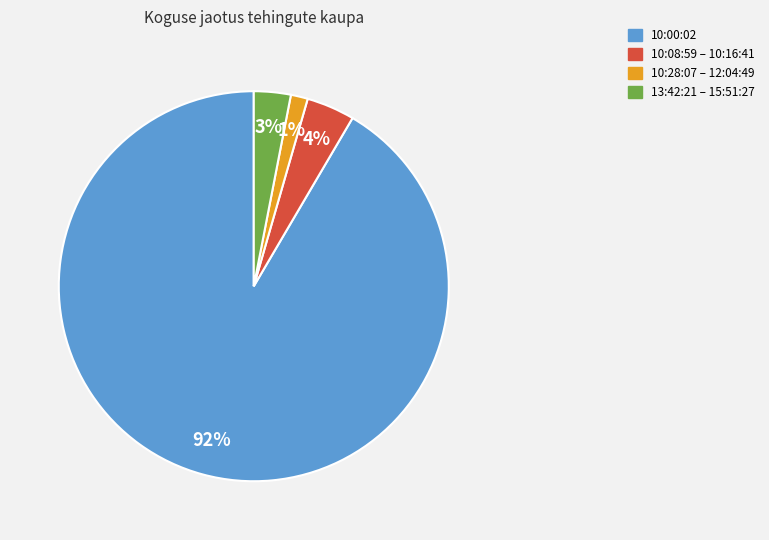

Is there any slice that represents more than half of the pie?

Yes